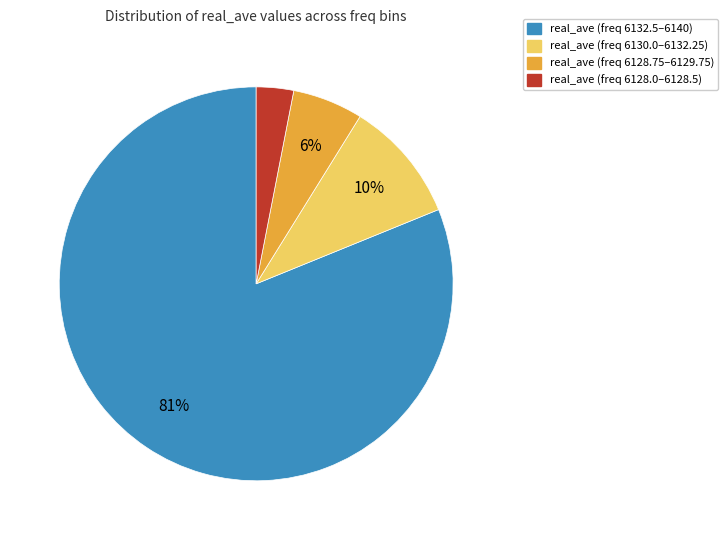

Is there any slice that represents more than half of the pie?

Yes